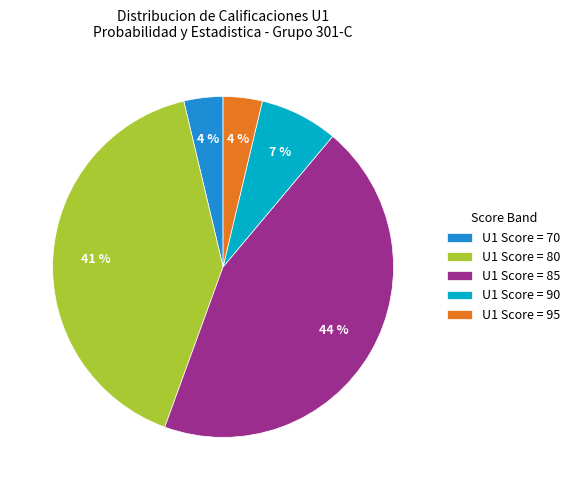

How many segments does this pie chart have?

5